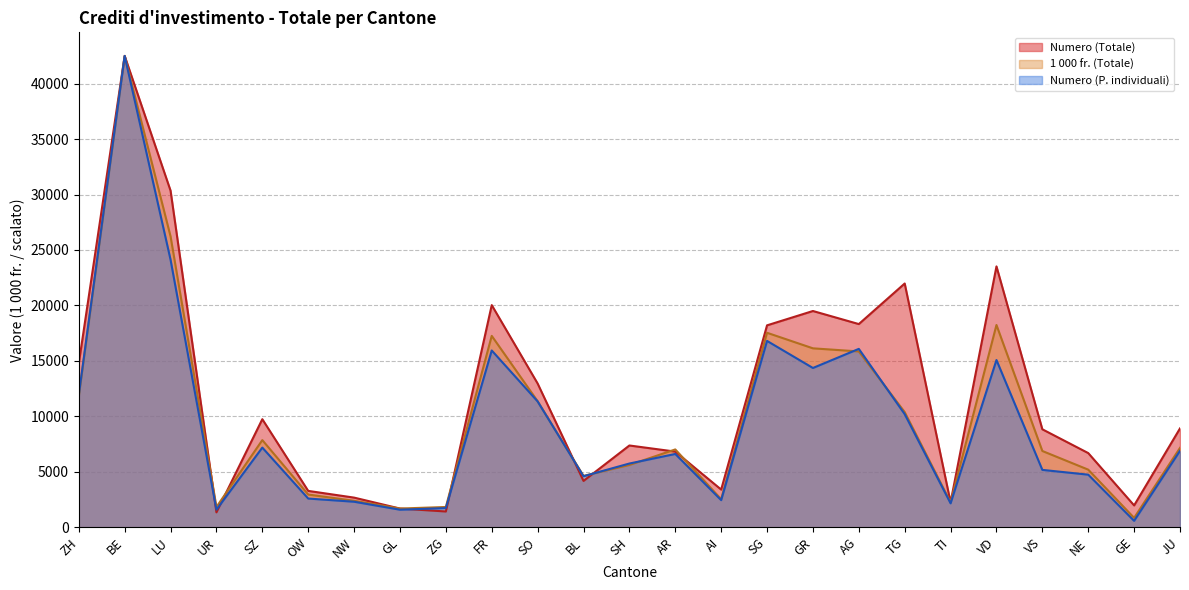

What is the highest value of the Numero (Totale) series?

42501.1